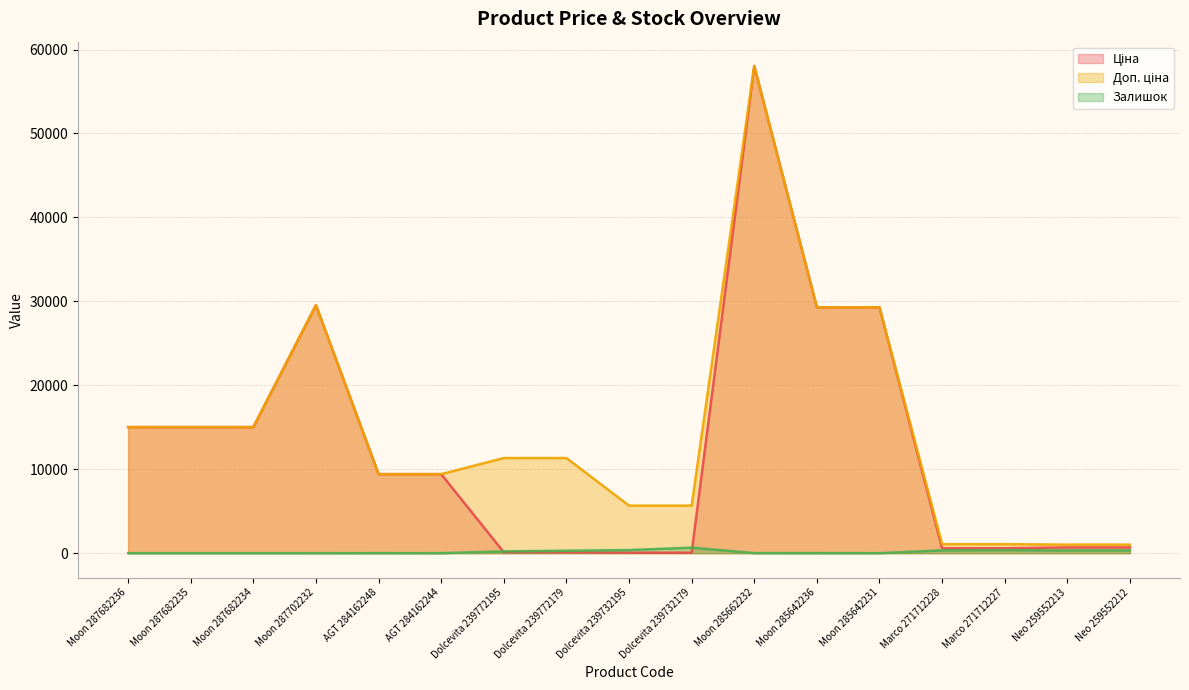

How many data points in Залишок are above 12?

8